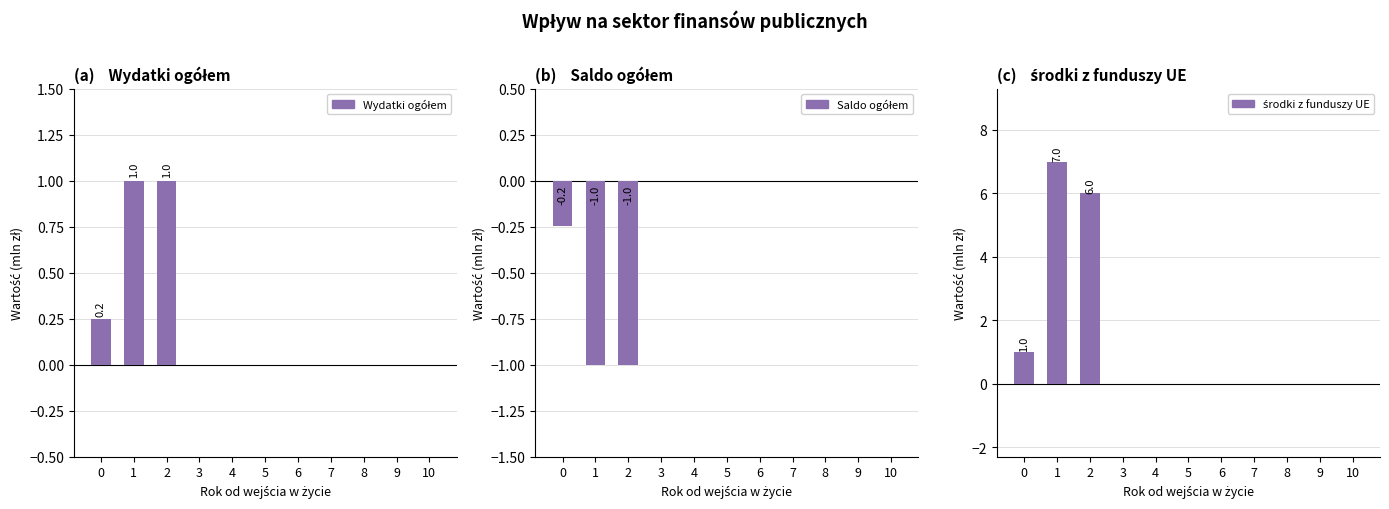

The value of Wydatki ogółem at 0 is 0.4. True or false?

False